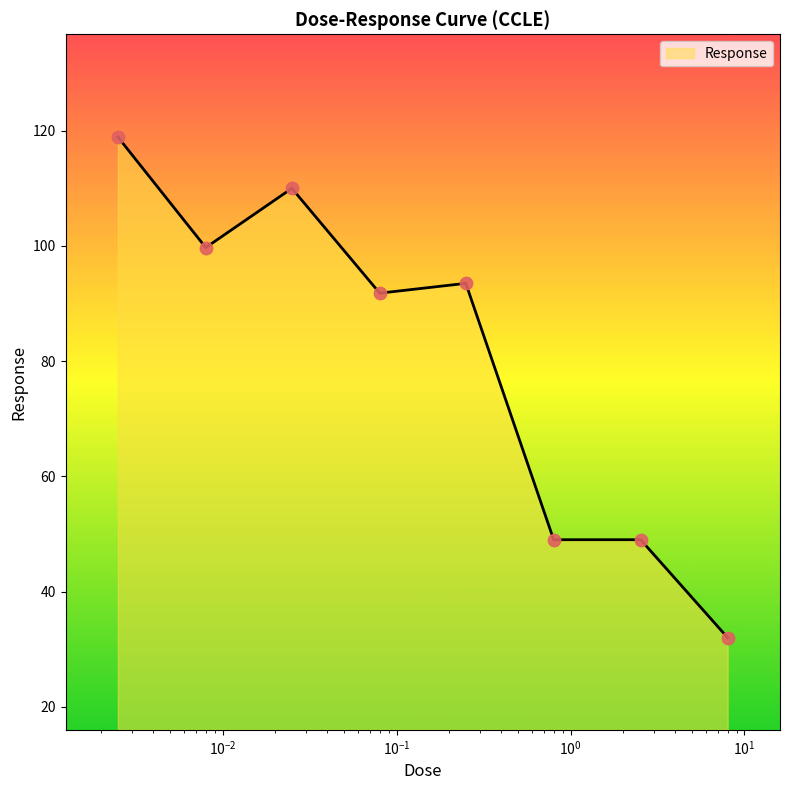

What is the sum of all values?

643.9